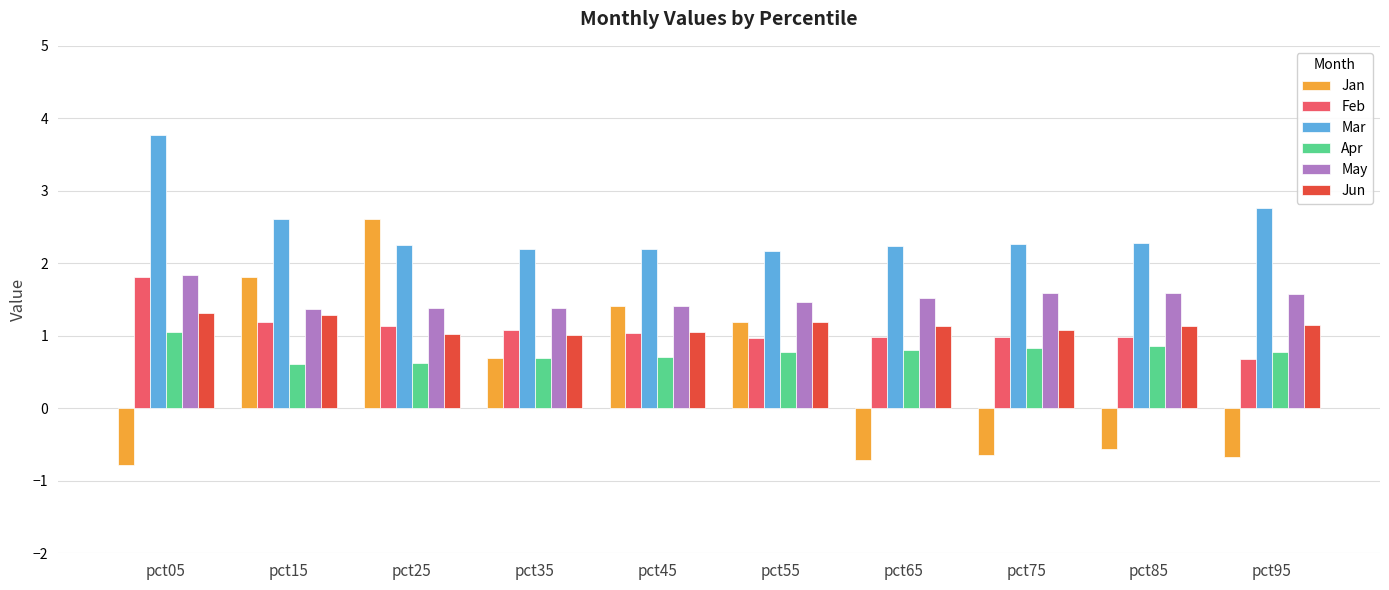

Where does the Jan series first go above 0?

pct15